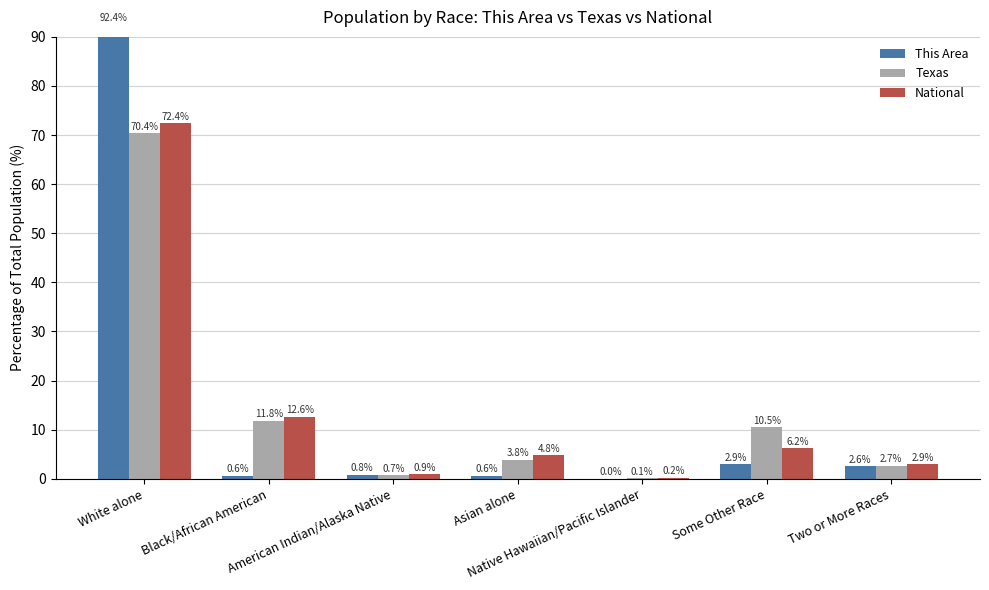

At which category is the sum across all series the highest?

White alone